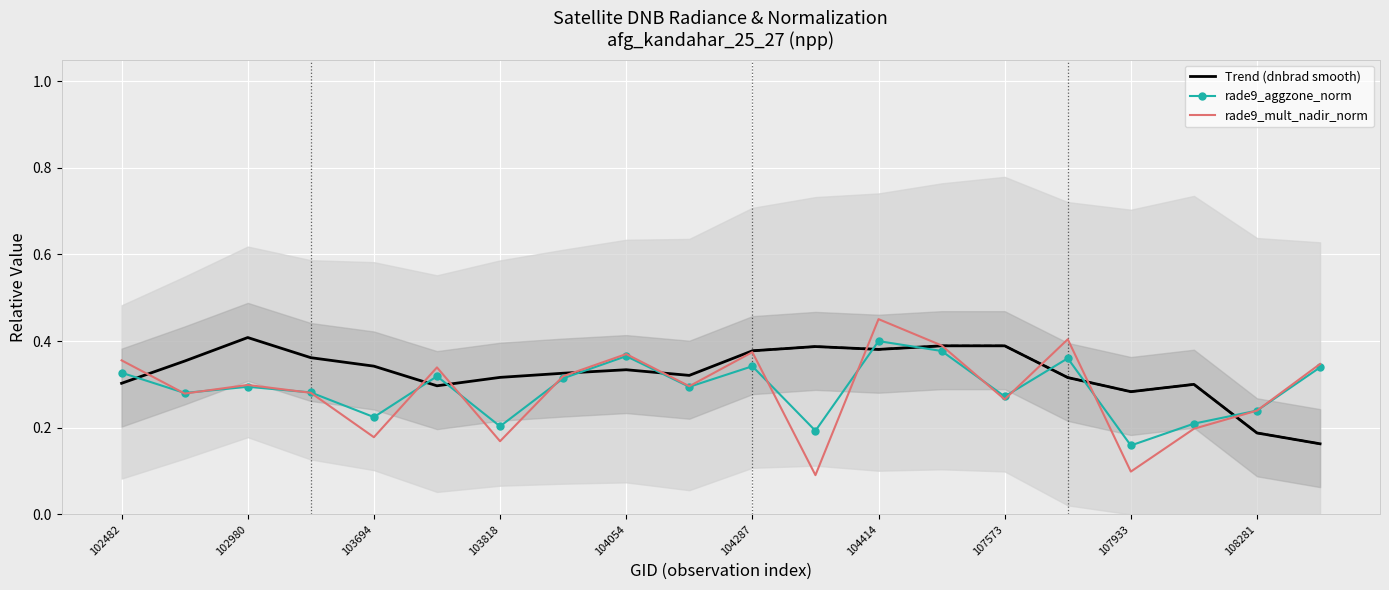

What are all the series names shown in the legend?

Trend (dnbrad smooth), rade9_aggzone_norm, rade9_mult_nadir_norm